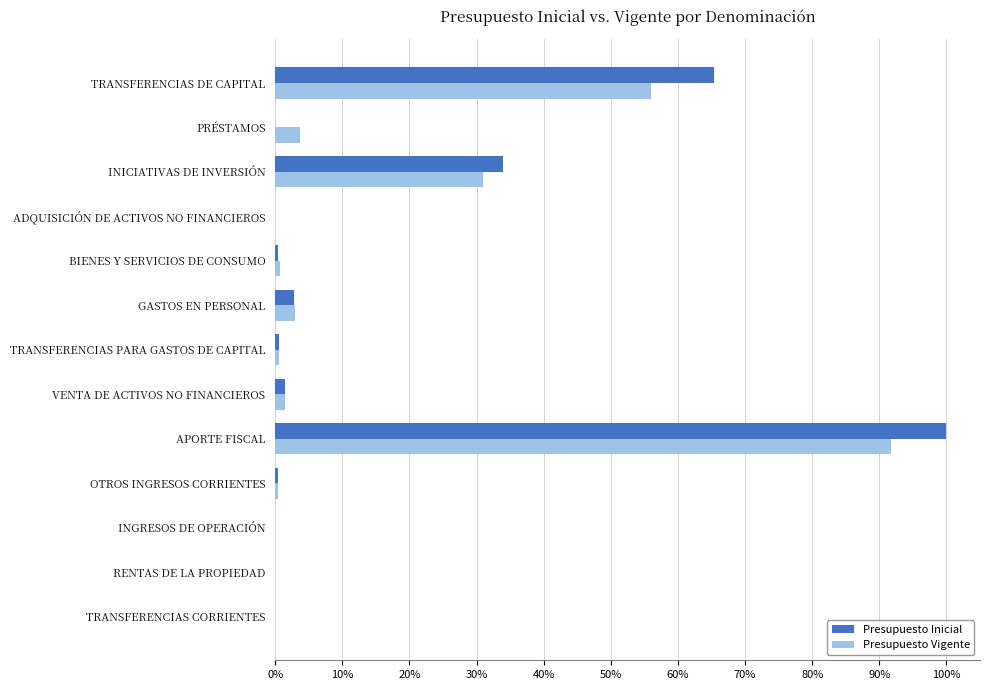

At which category is the sum across all series the highest?

APORTE FISCAL